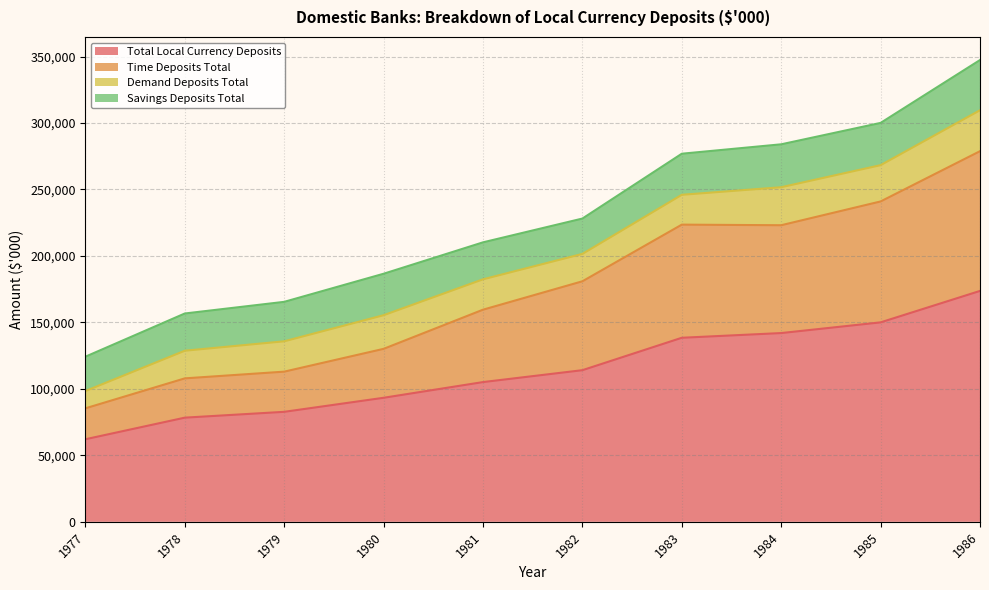

What is the maximum value for Total Local Currency Deposits?

173670